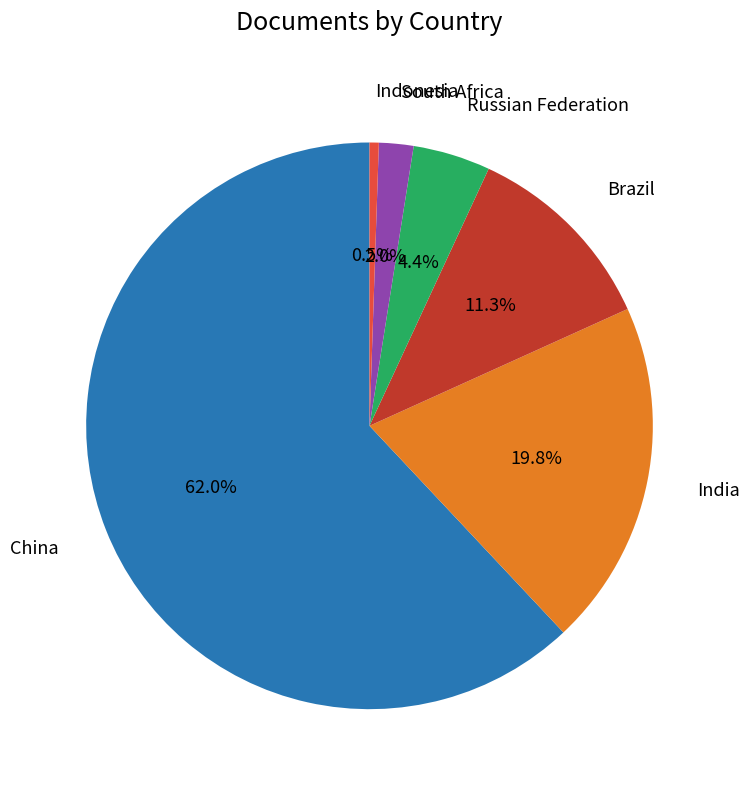

Is there any slice that represents more than half of the pie?

Yes